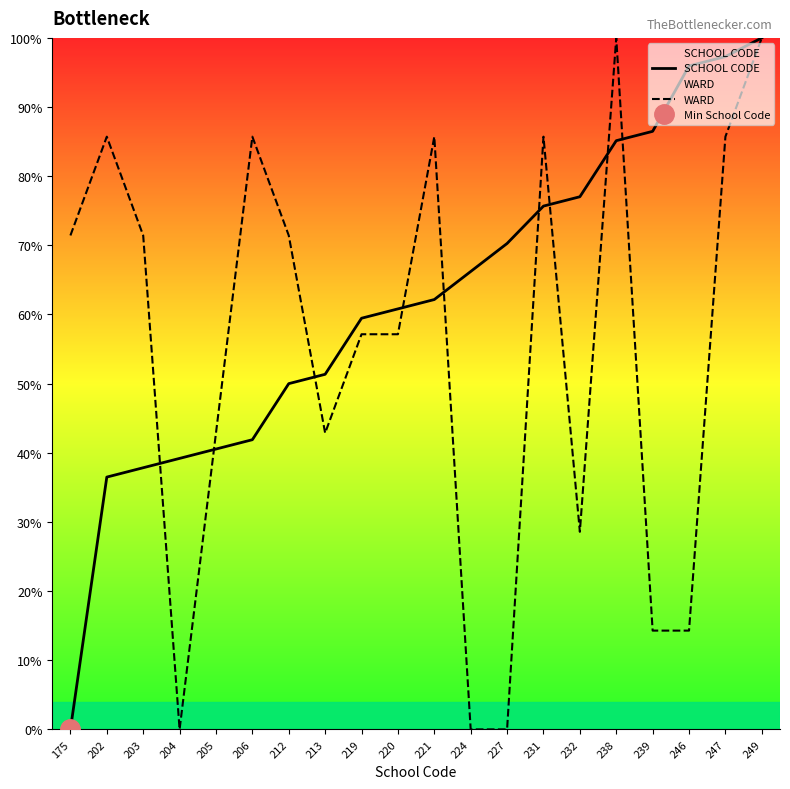

What is the spread (max minus min) of values at 213?

8.5